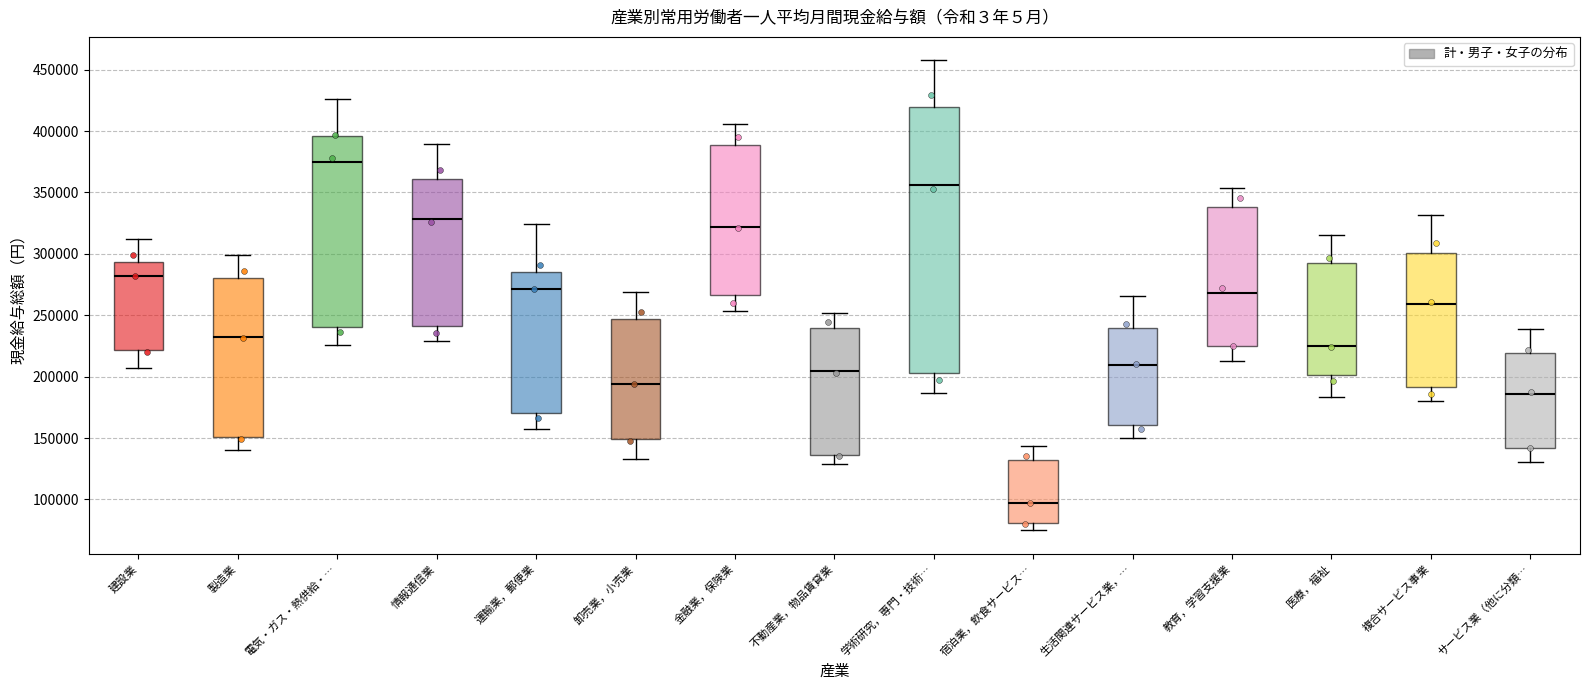

Reading left to right, read every box against the y-axis: the position of its median line, the range the box covers, and the ends of its whiskers. The values are not printed on the chart, so give them approximately, as read against the axis.

建設業: median 280000, box 220000 to 295000, whiskers 205000 to 310000
製造業: median 230000, box 150000 to 280000, whiskers 140000 to 300000
電気・ガス・熱供給・…: median 375000, box 240000 to 395000, whiskers 225000 to 425000
情報通信業: median 330000, box 240000 to 360000, whiskers 230000 to 390000
運輸業，郵便業: median 270000, box 170000 to 285000, whiskers 155000 to 325000
卸売業，小売業: median 195000, box 150000 to 245000, whiskers 135000 to 270000
金融業，保険業: median 320000, box 265000 to 390000, whiskers 255000 to 405000
不動産業，物品賃貸業: median 205000, box 135000 to 240000, whiskers 130000 to 250000
学術研究，専門・技術…: median 355000, box 205000 to 420000, whiskers 185000 to 460000
宿泊業，飲食サービス…: median 95000, box 80000 to 130000, whiskers 75000 to 145000
生活関連サービス業，…: median 210000, box 160000 to 240000, whiskers 150000 to 265000
教育，学習支援業: median 270000, box 225000 to 340000, whiskers 215000 to 355000
医療，福祉: median 225000, box 200000 to 295000, whiskers 185000 to 315000
複合サービス事業: median 260000, box 190000 to 300000, whiskers 180000 to 330000
サービス業（他に分類…: median 185000, box 140000 to 220000, whiskers 130000 to 240000